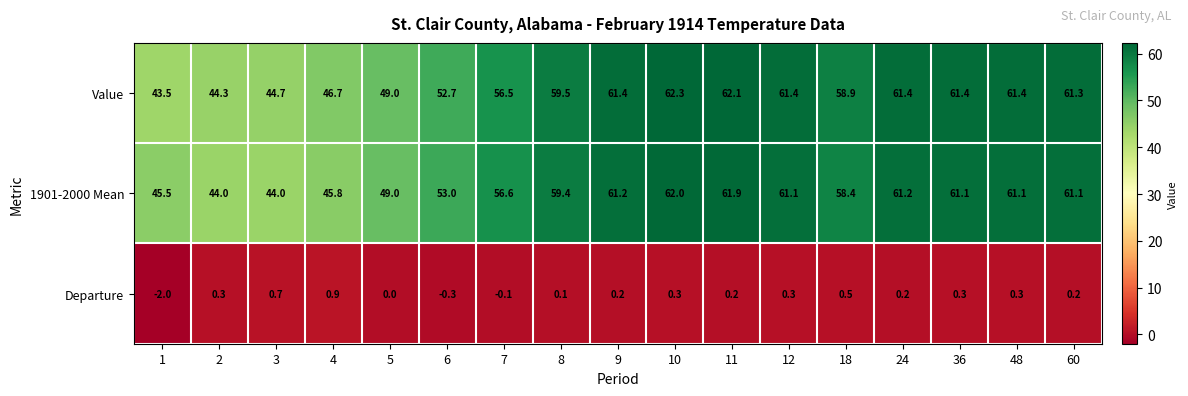

At how many categories does at least one series exceed 6?

17